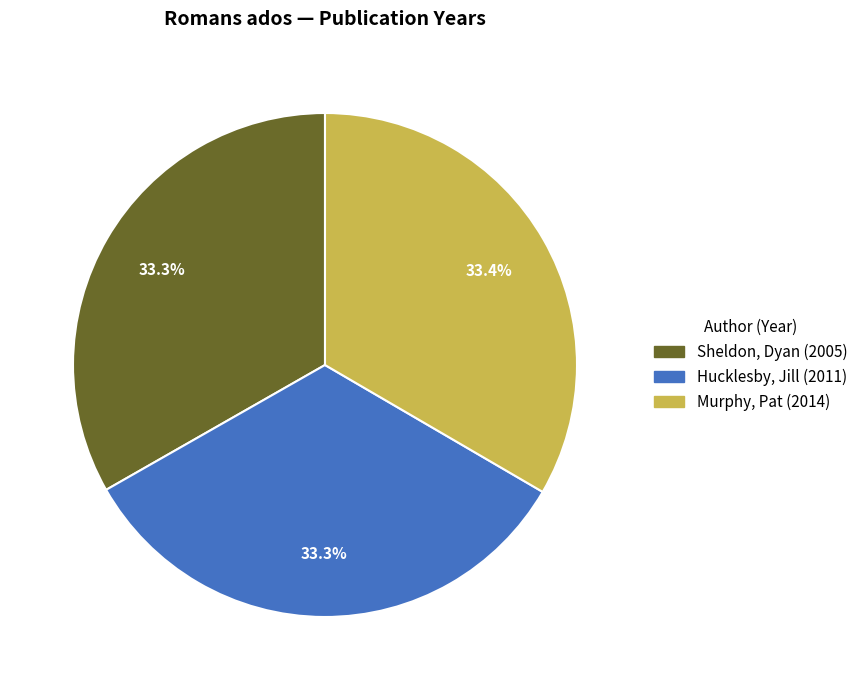

Is there a majority slice in this chart?

No